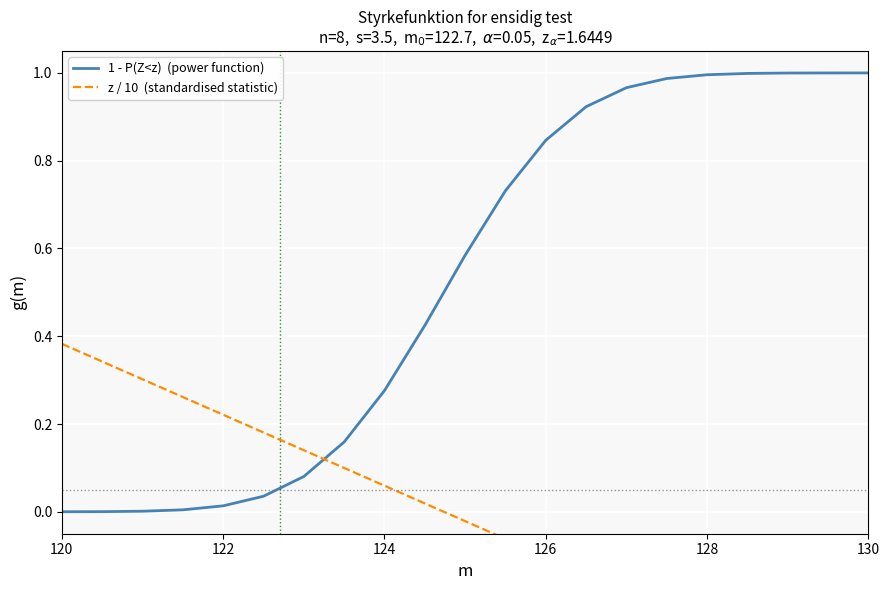

The value of z / 10  (standardised statistic) at 126 is 0.4. True or false?

False